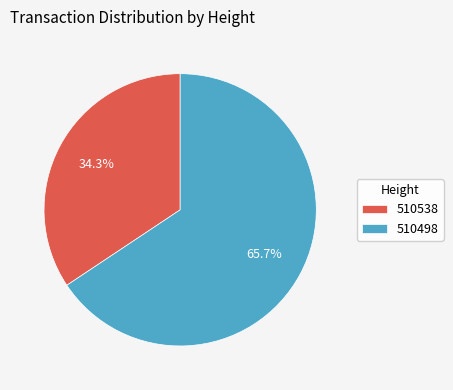

Is there a majority slice in this chart?

Yes